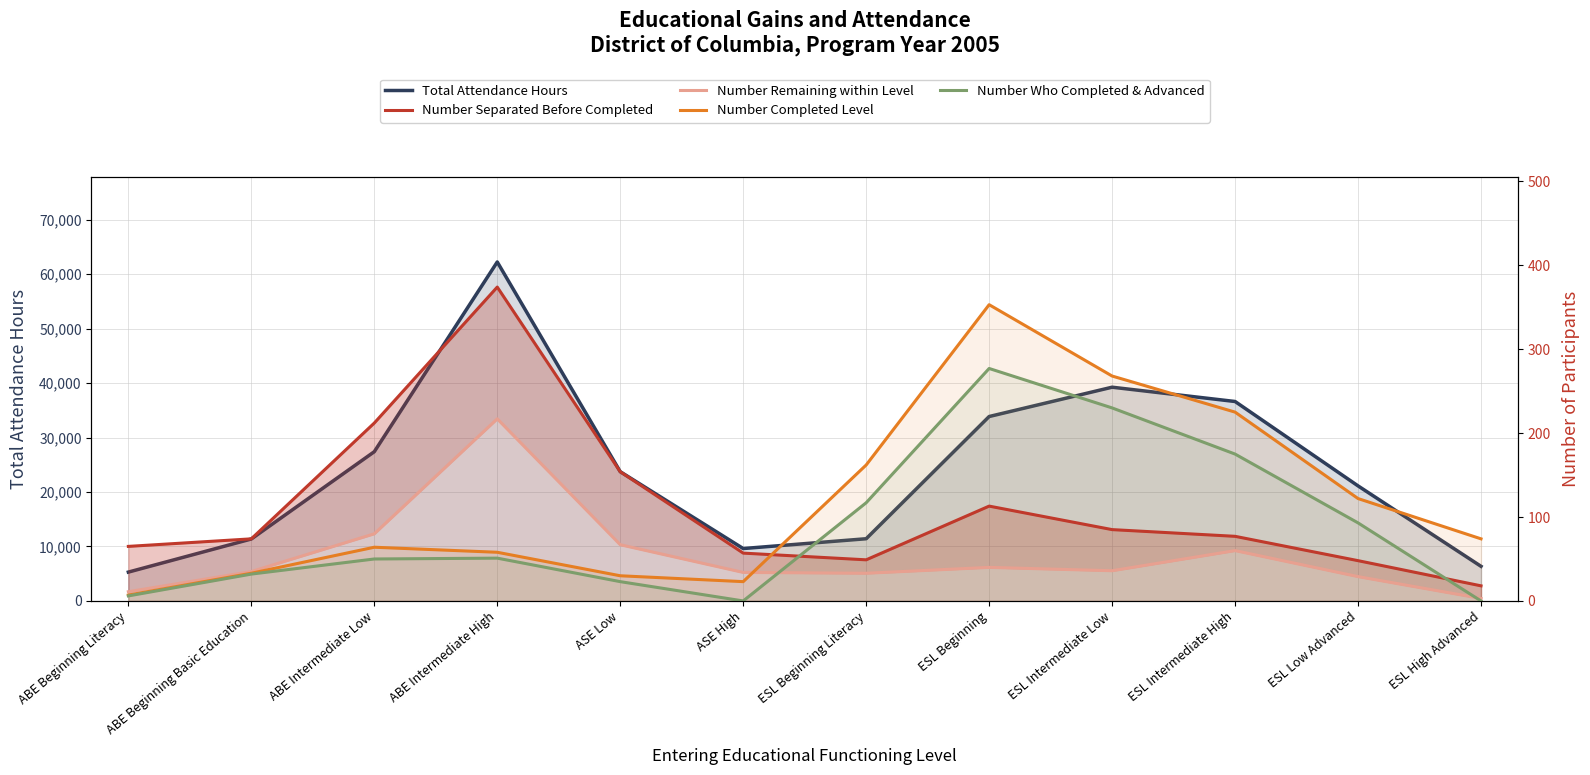

What position from the right is ESL Intermediate Low?

4